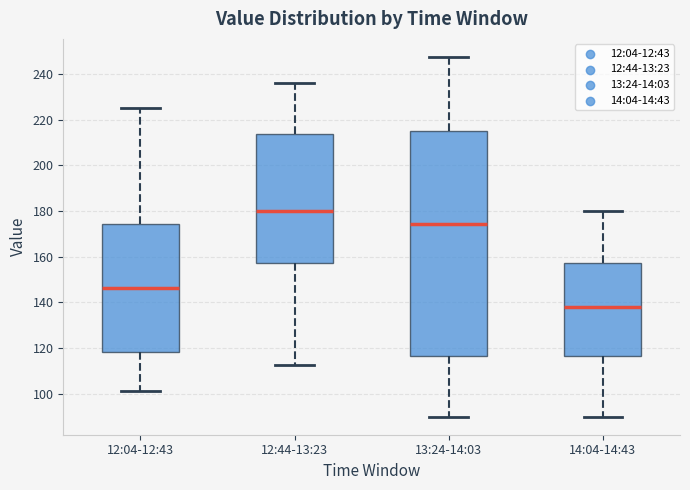

Where does the median line of the box for 13:24-14:03 sit on the y-axis? The values are not printed on the chart, so give them approximately, as read against the axis.

174